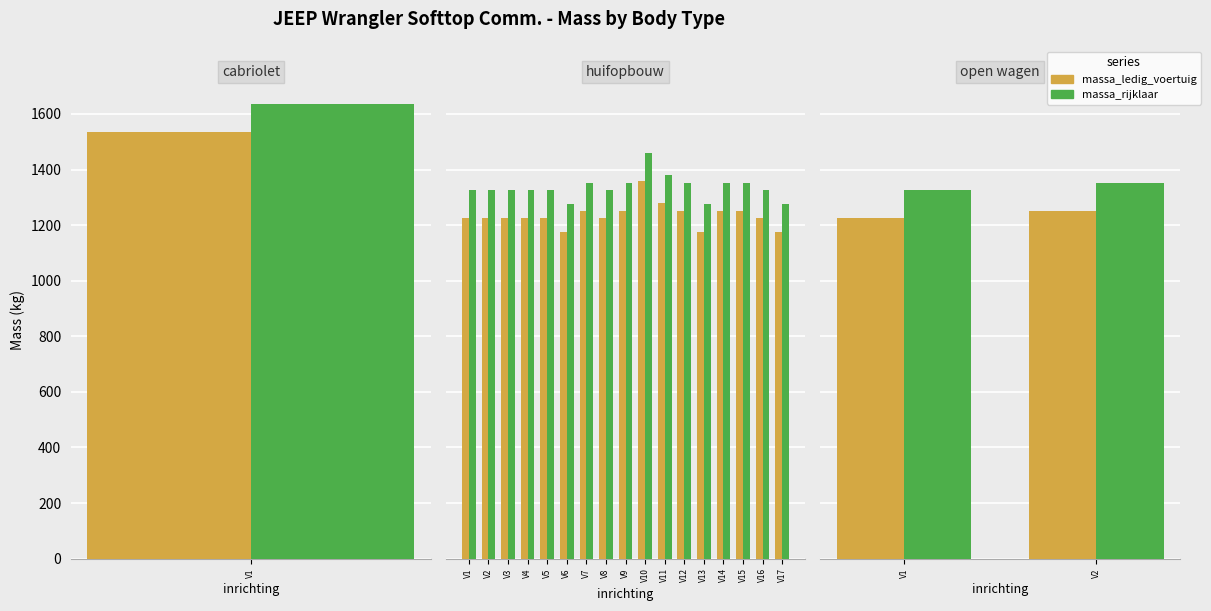

Rank the series at V1 from highest to lowest value.

massa_rijklaar, massa_ledig_voertuig